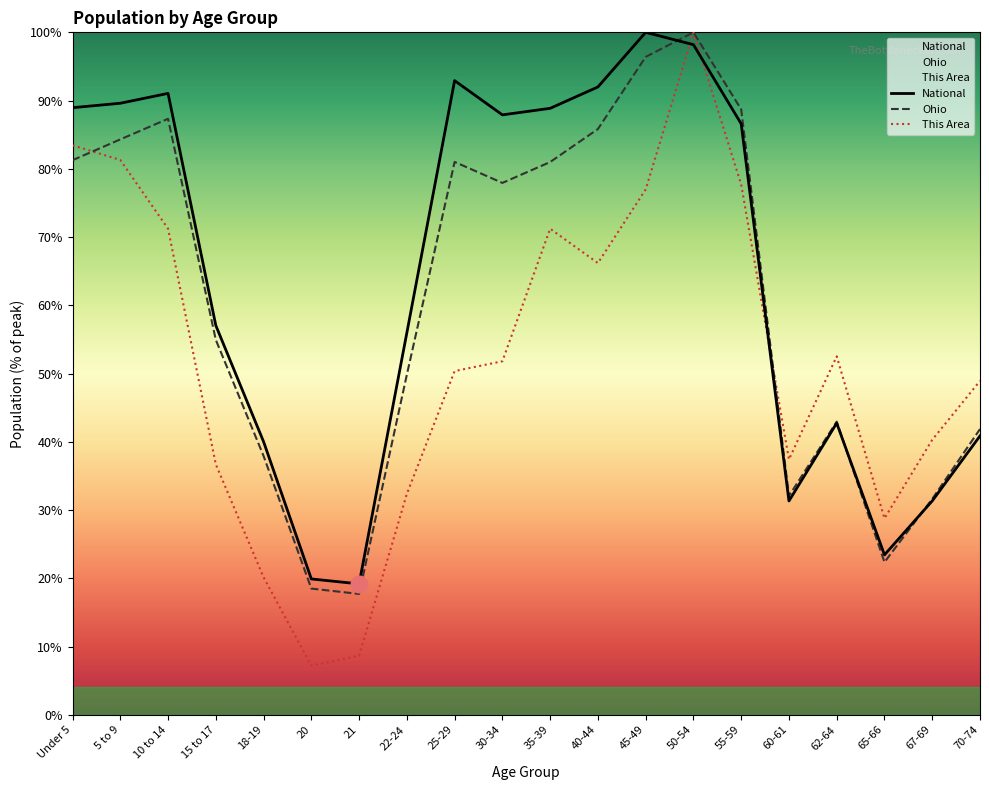

What position from the right is 15 to 17?

17